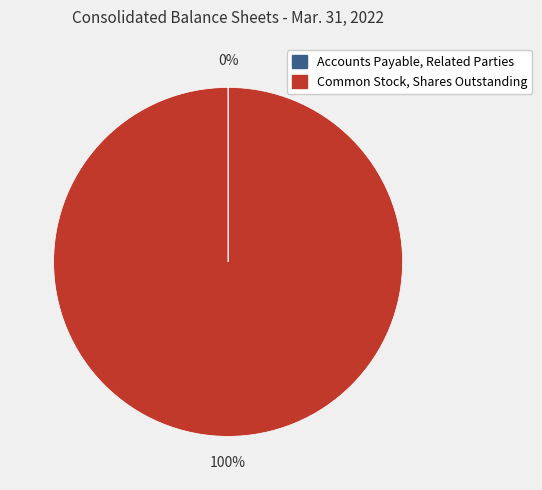

To the nearest percent, what is the difference between the largest and smallest slice percentages?

100%